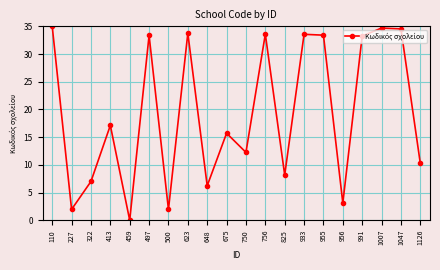

True or false: there are more than 0 points higher than both neighbors.

True